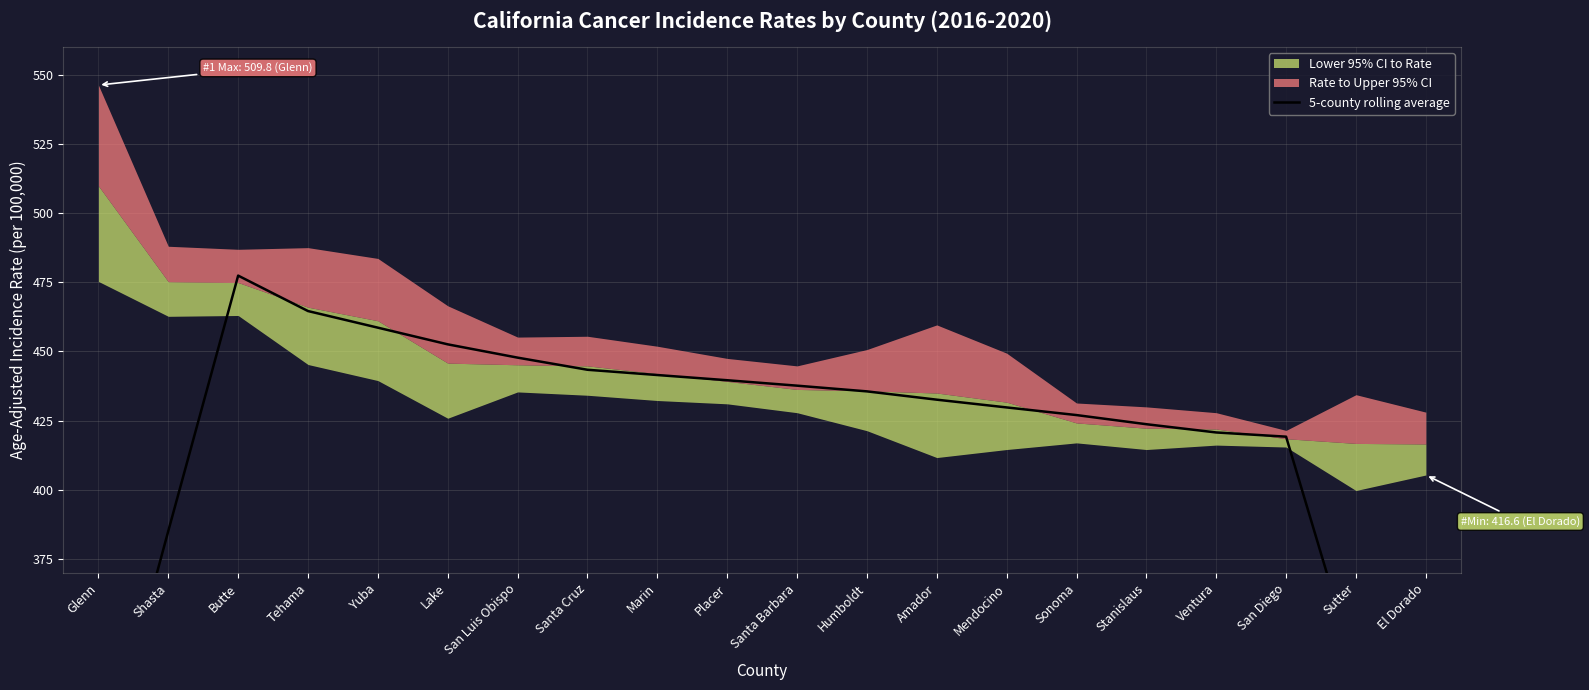

What is the label of the 12th point from the left?

Humboldt